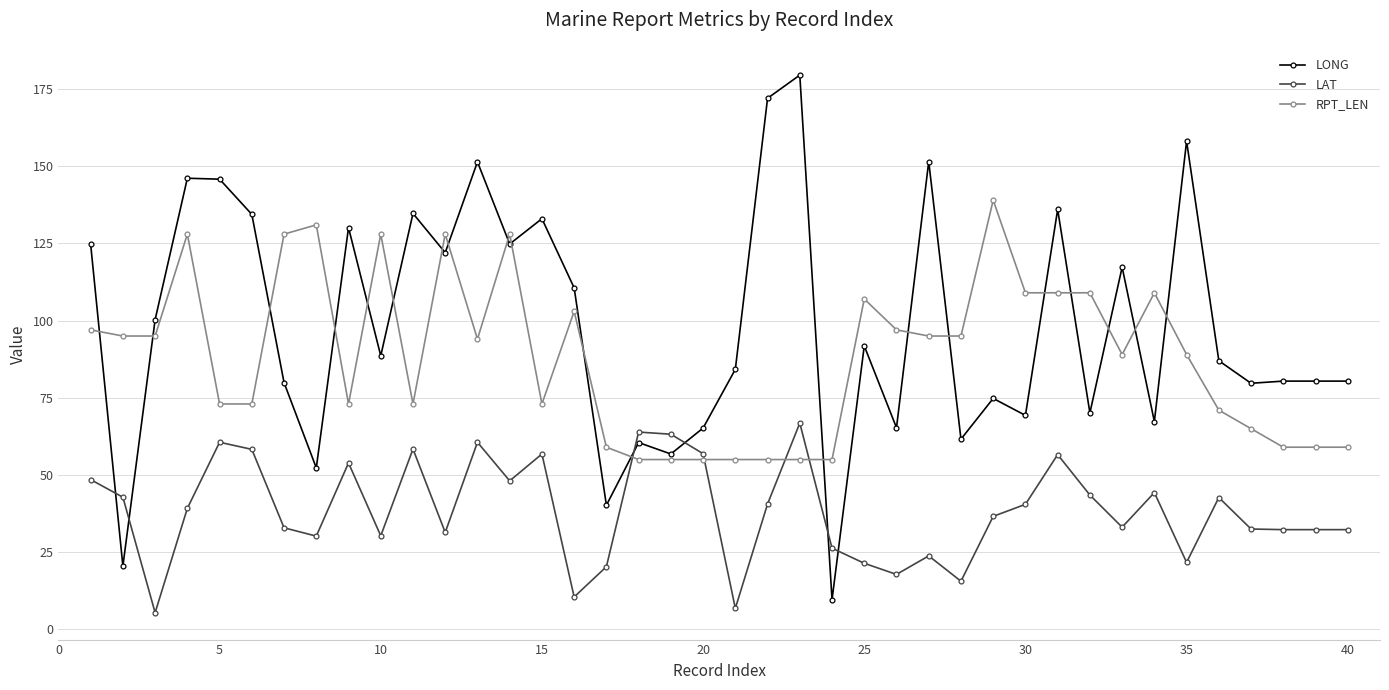

True or false: LONG and LAT intersect in this chart.

True